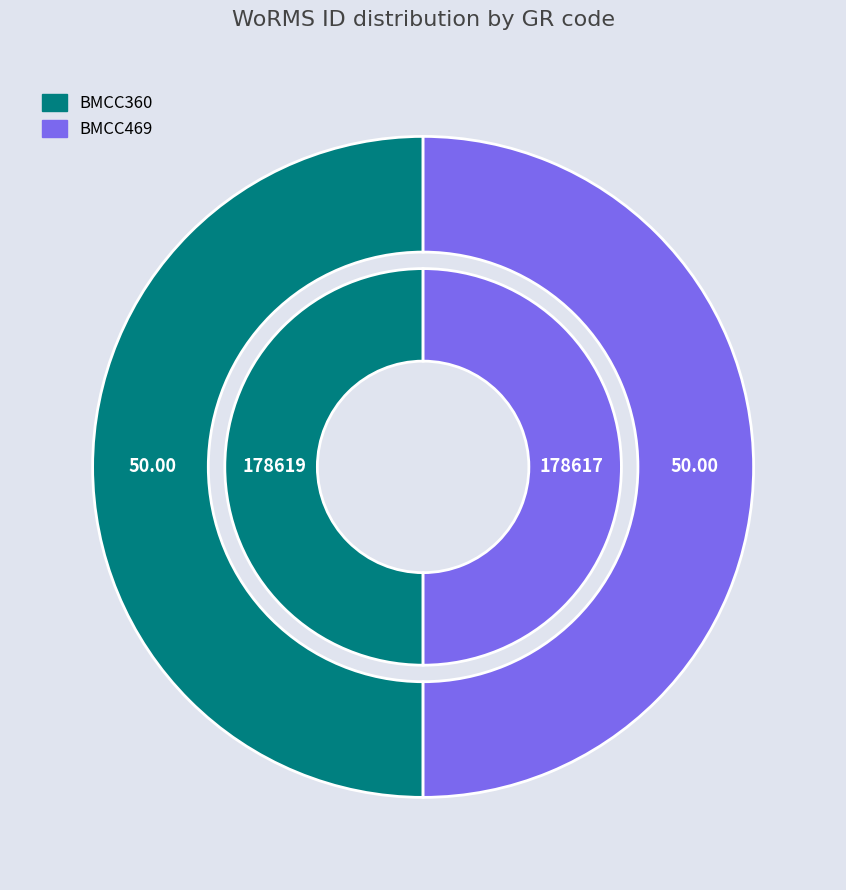

Combined, what portion of the pie is BMCC360 and BMCC469?

100.0%